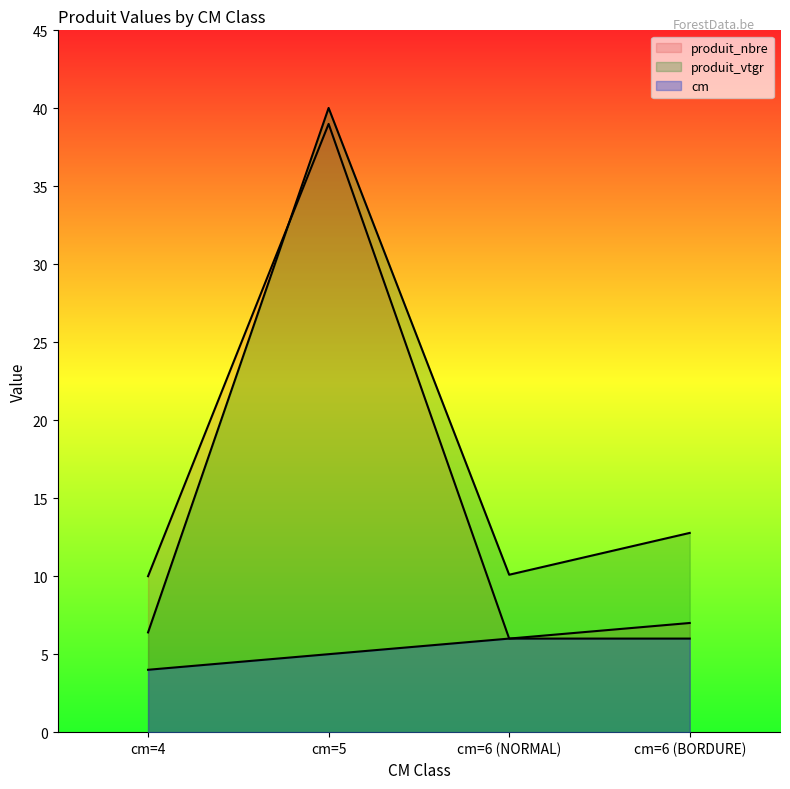

Does the chart display data point markers on the line(s)?

No